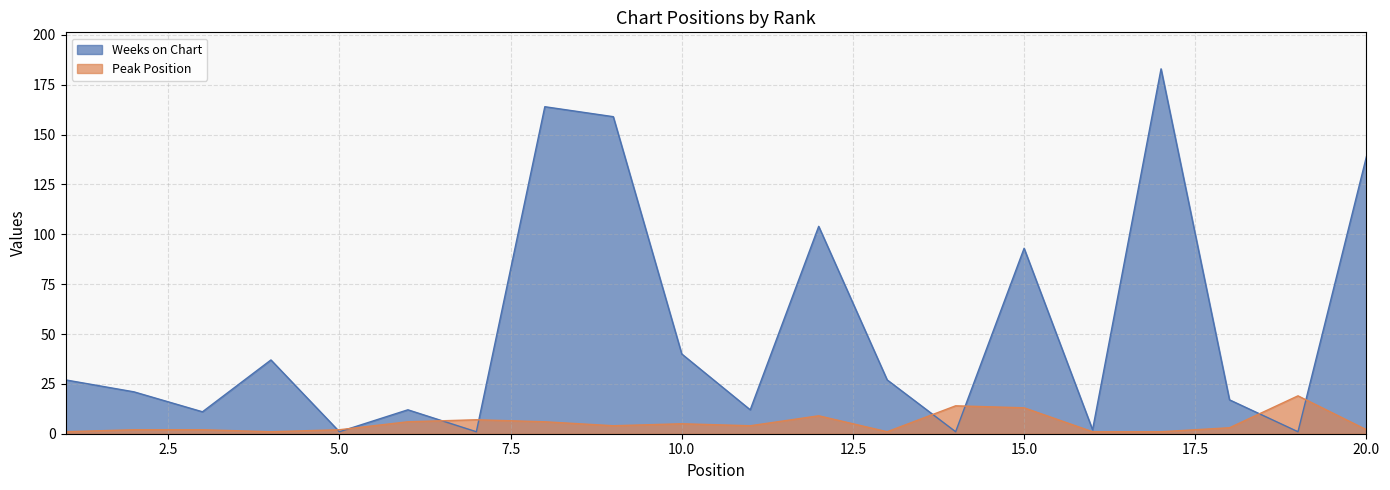

What is the average value of the Peak Position series?

5